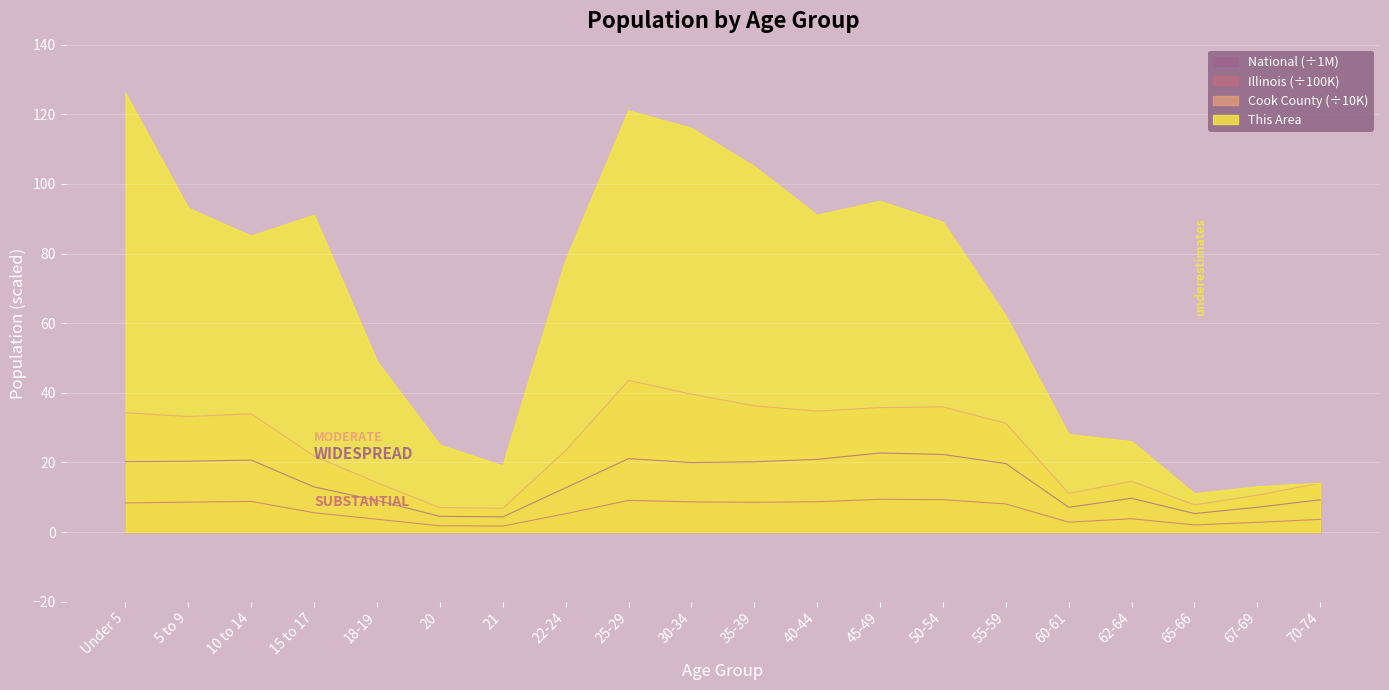

What value does the This Area series have at 70-74?

14.0